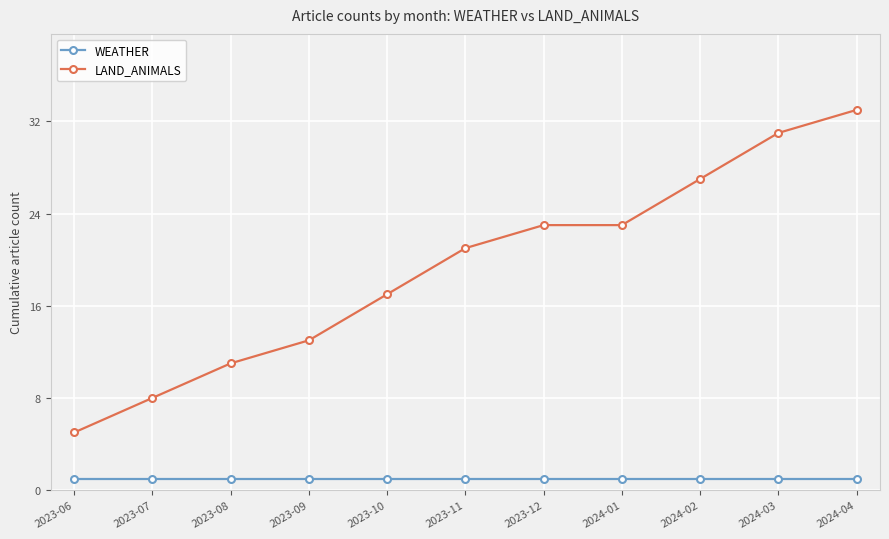

At 2023-08, list the series in order from largest to smallest.

LAND_ANIMALS, WEATHER